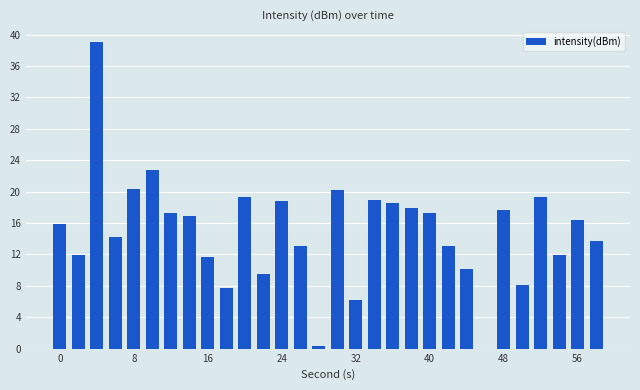

What is the sum of all values?

448.2